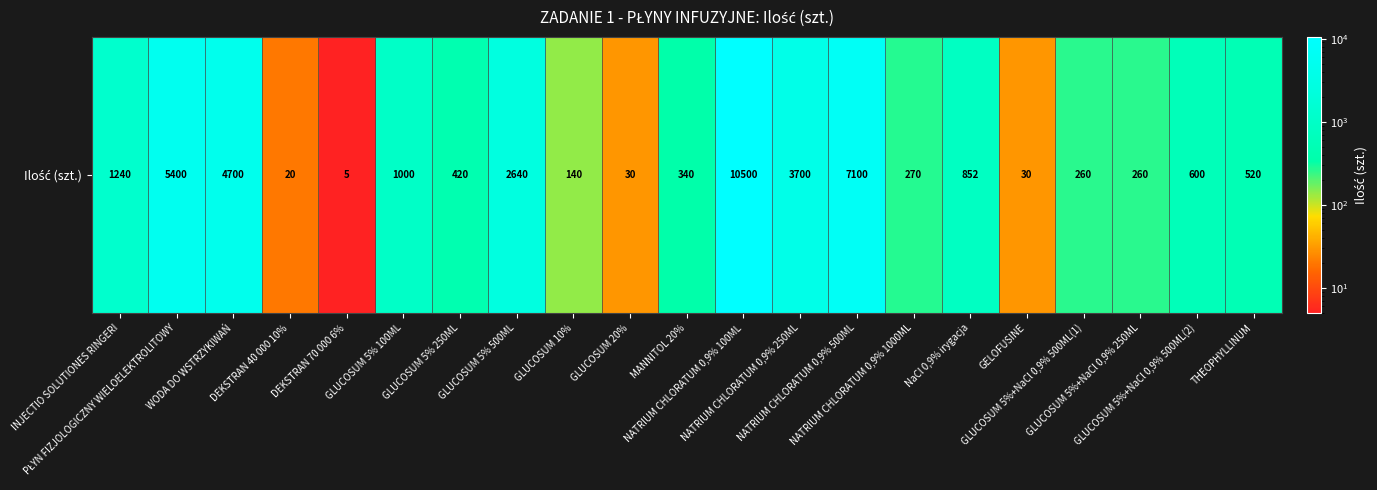

Reading left to right, extract all data points from this chart.

1240	5400	4700	20	5	1000	420	2640	140	30	340	10500	3700	7100	270	852	30	260	260	600	520